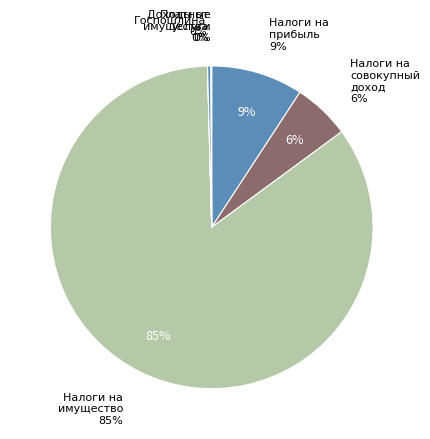

To the nearest percent, what percentage of the pie is НАЛОГИ НА ИМУЩЕСТВО?

85%